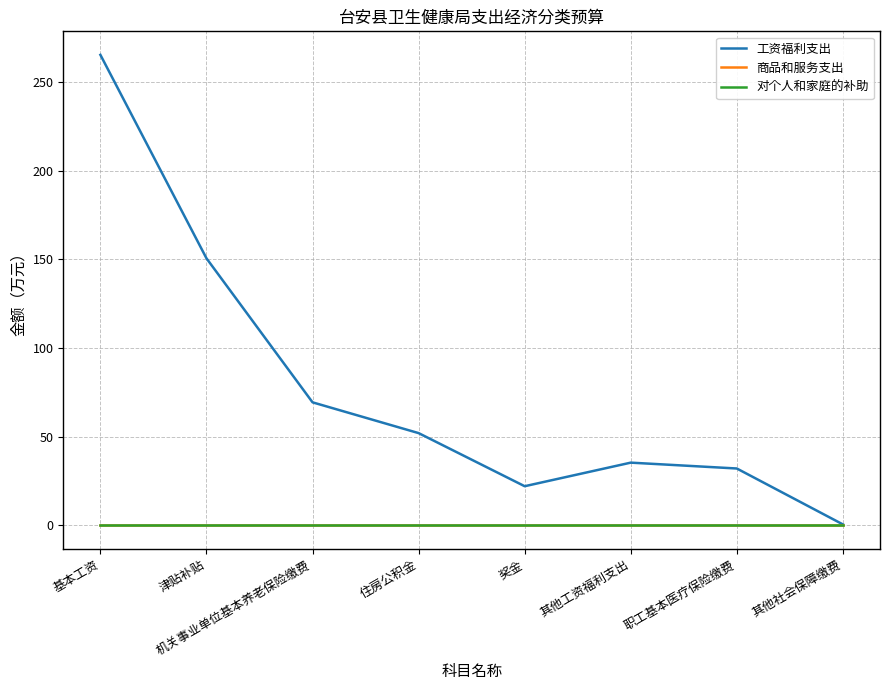

The 商品和服务支出 series shows 0.0 at 基本工资. True or false?

True